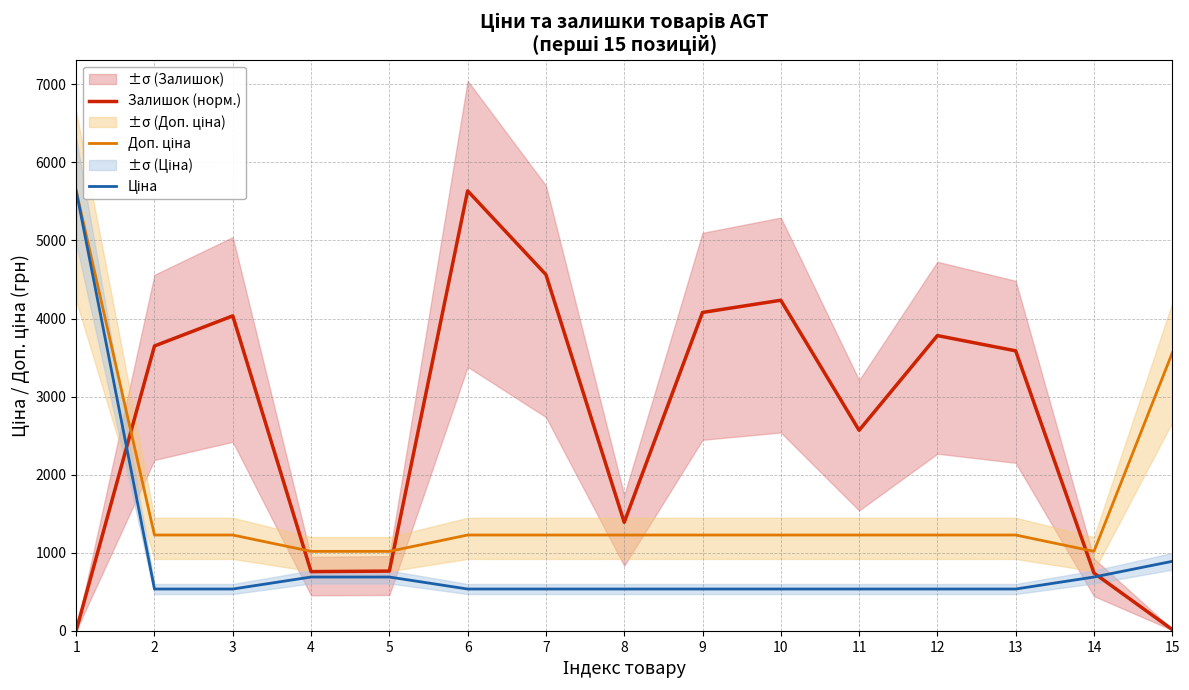

The value of Доп. ціна at 11 is 1784.6. True or false?

False